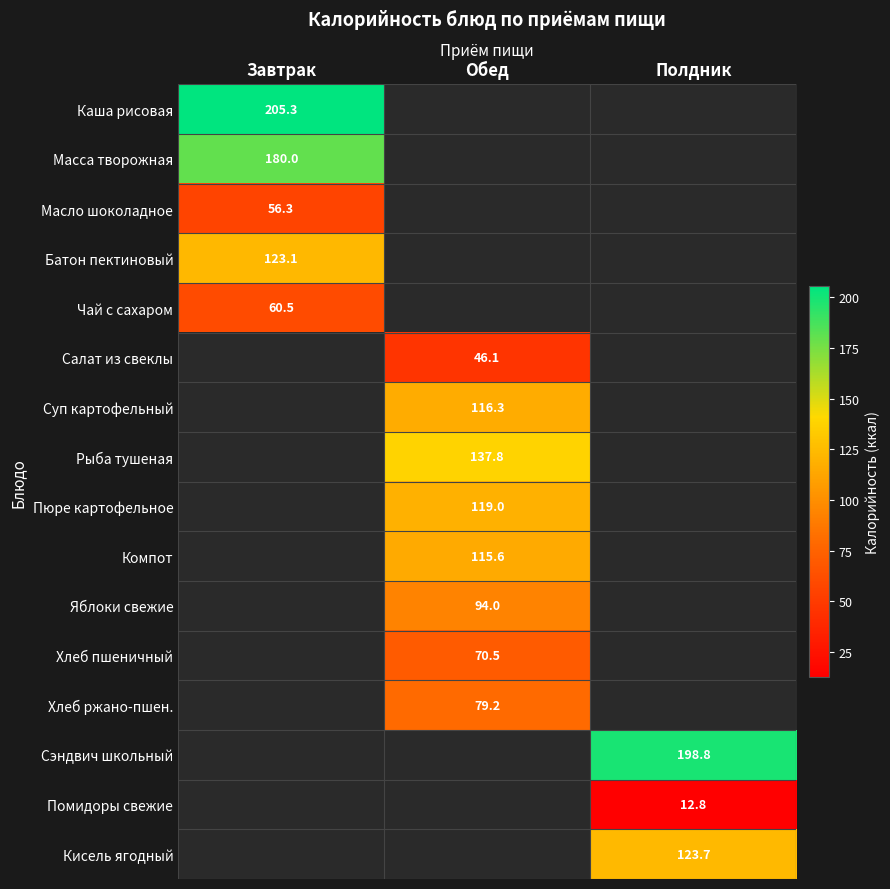

Is the value of Батон пектиновый at Завтрак greater than the value of Сэндвич школьный at Полдник?

No